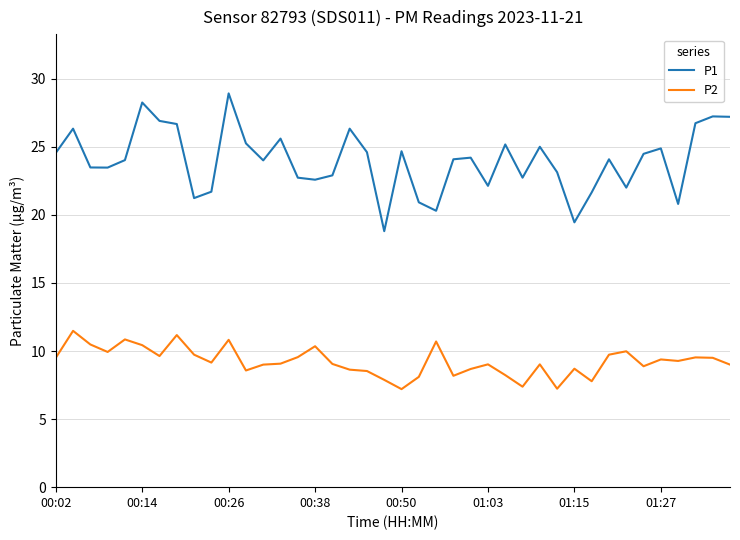

True or false: P1 and P2 intersect in this chart.

False